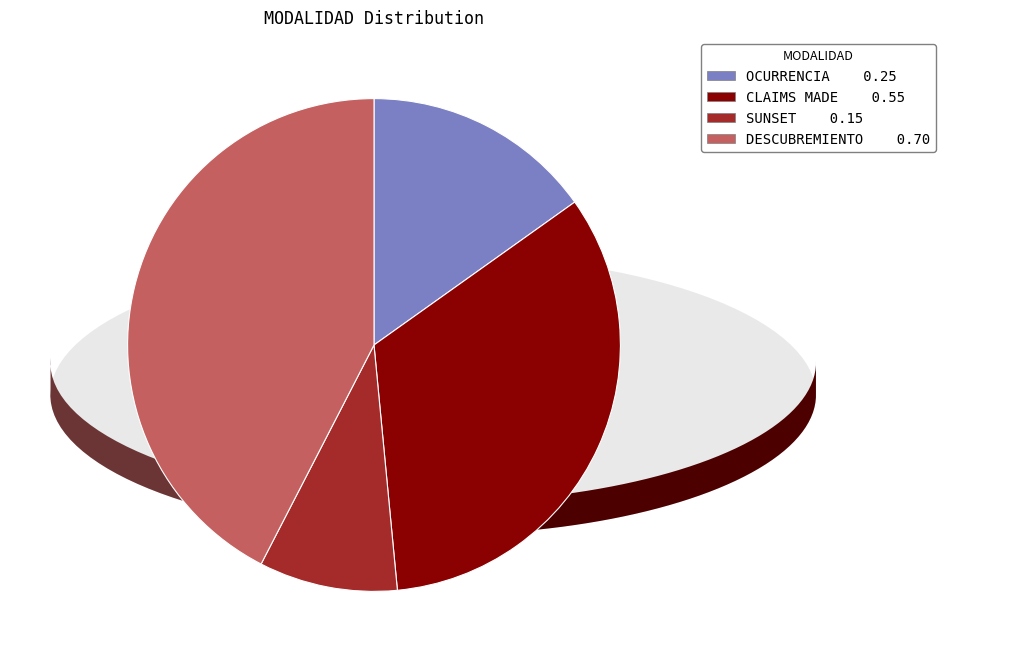

Between SUNSET and CLAIMS MADE, which is larger?

CLAIMS MADE